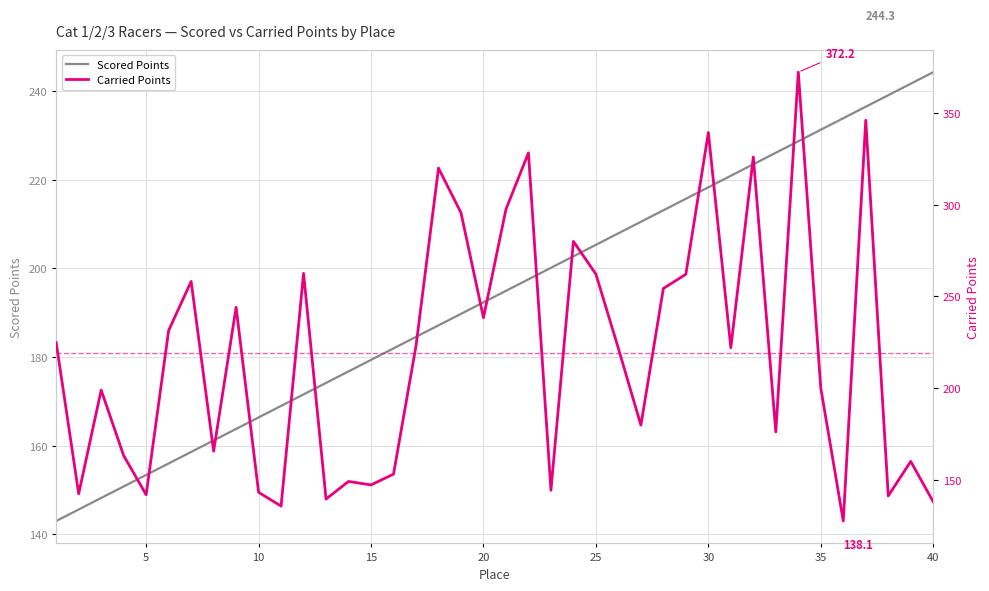

What are all the series names shown in the legend?

Scored Points, Carried Points